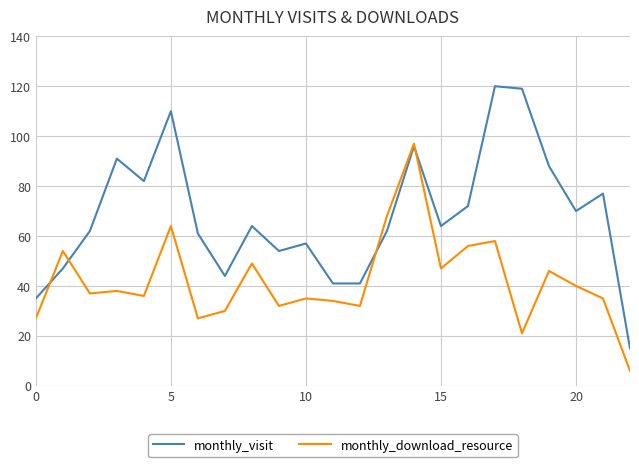

Rank the series by their average value, from highest to lowest.

monthly_visit, monthly_download_resource